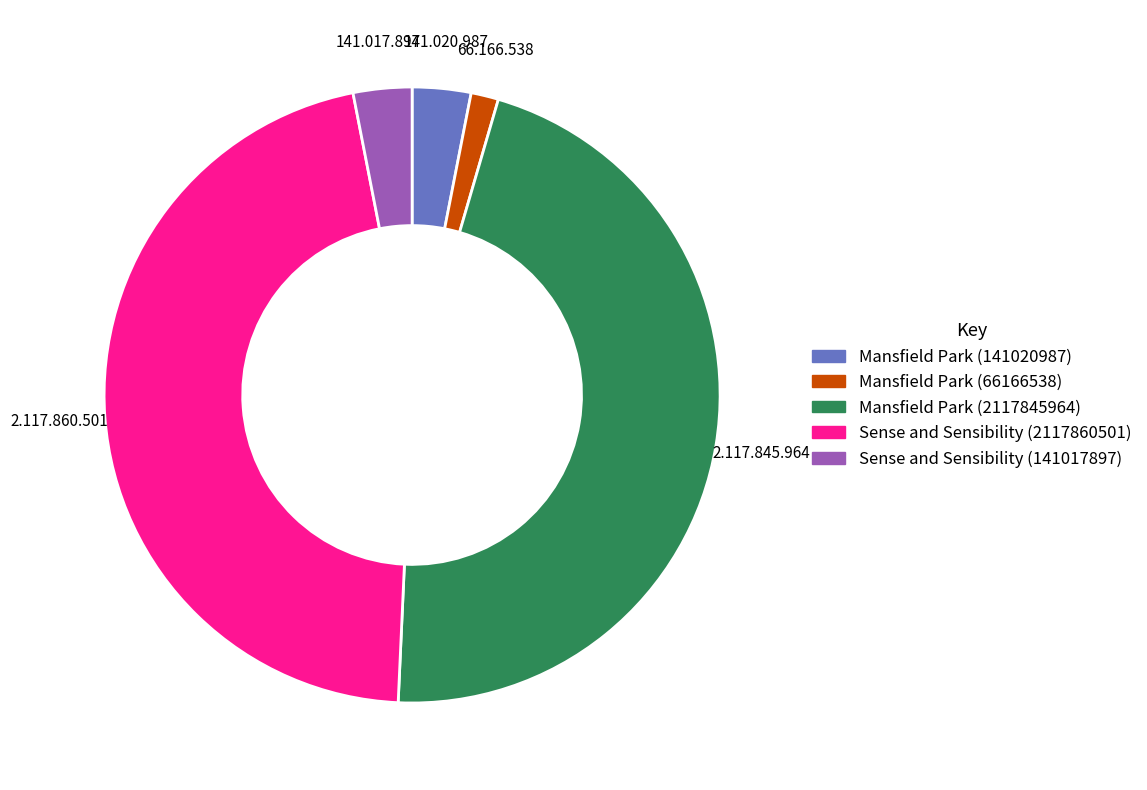

Is it true that Mansfield Park (141020987) is 3% of the pie?

True